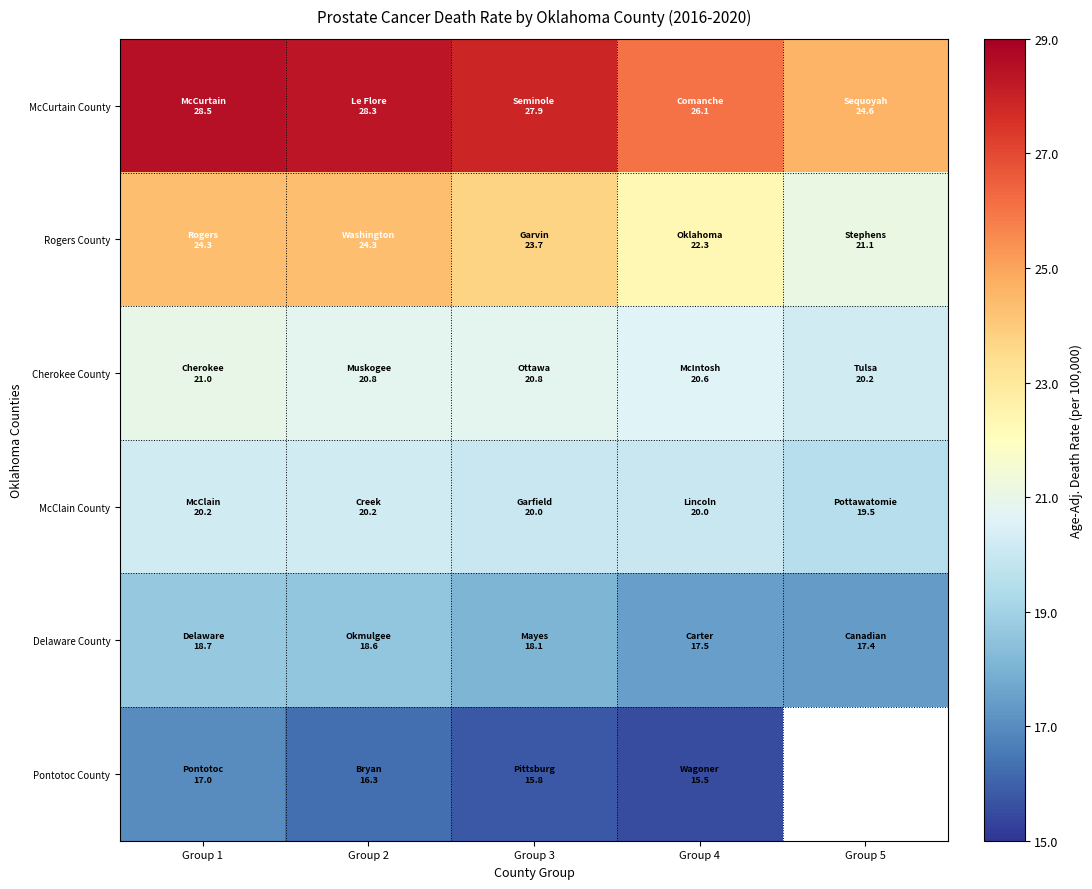

The value of McClain County at Group 5 is 19.5. True or false?

True